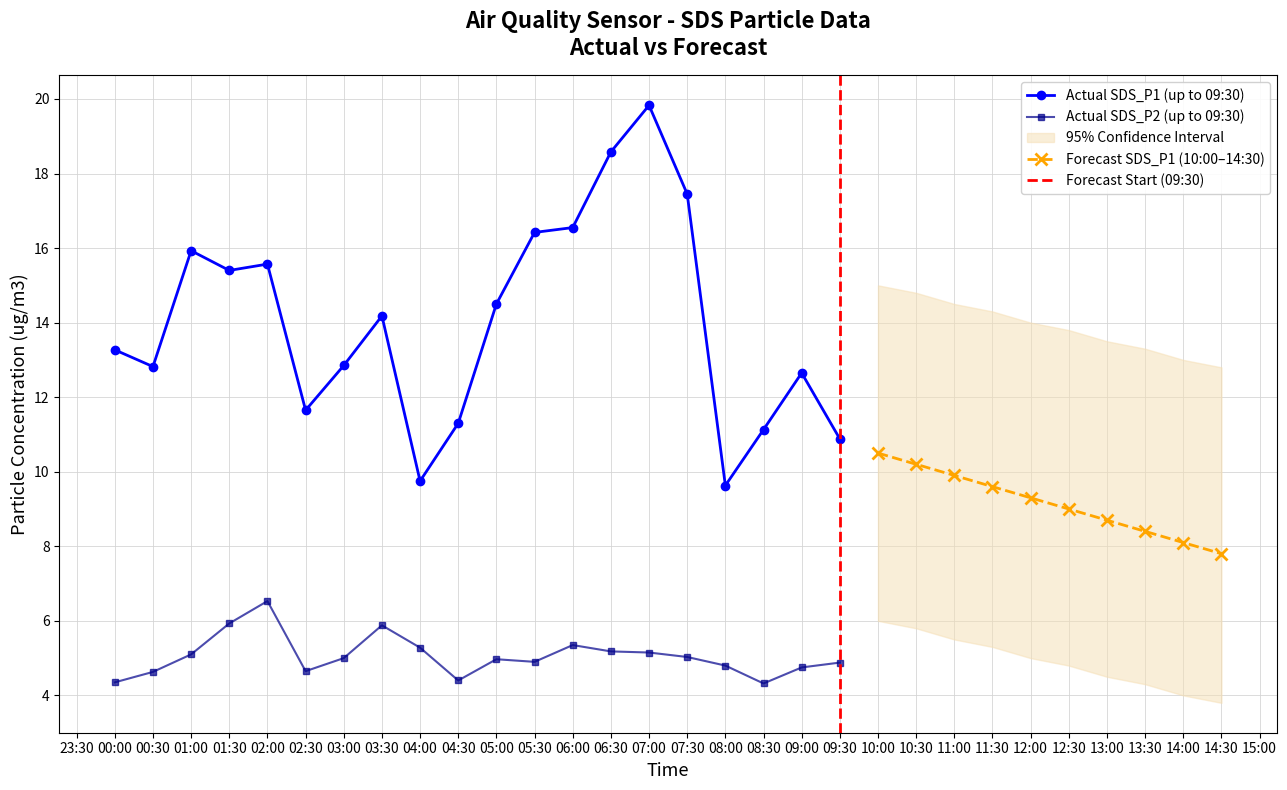

What is the minimum value shown in the chart?

4.3